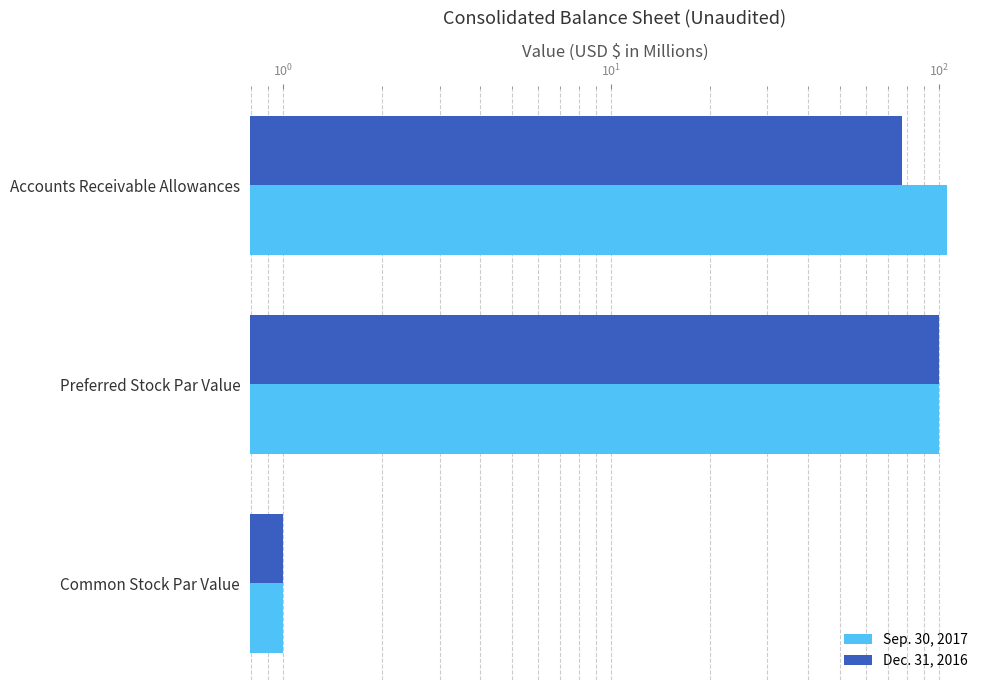

True or false: Sep. 30, 2017 has a value of 0.4 at Common Stock Par Value.

False